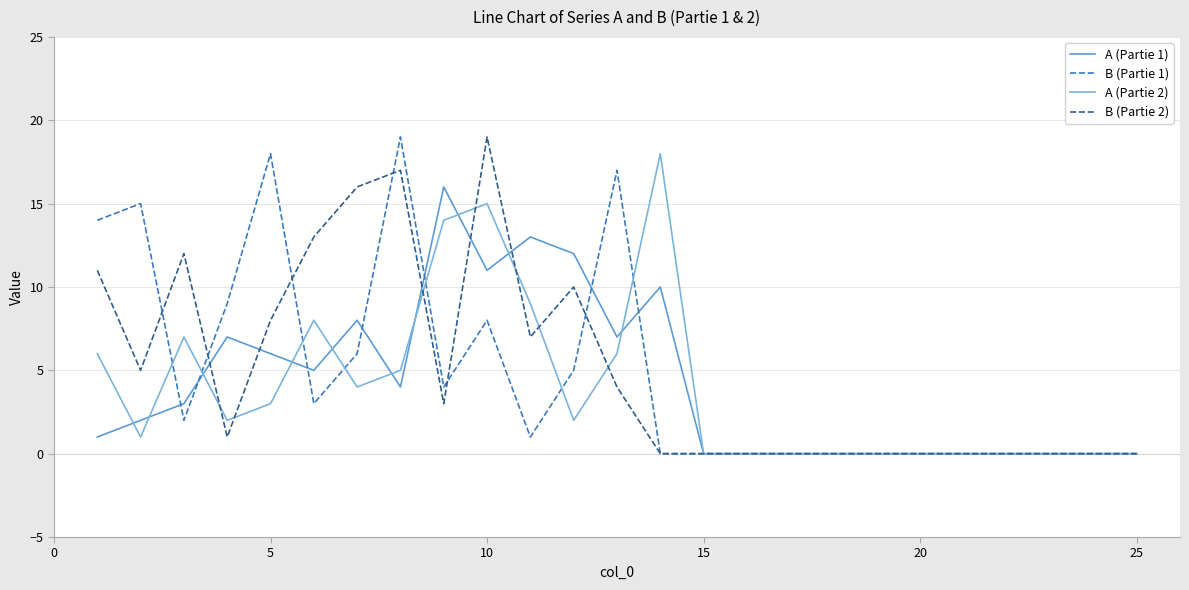

At how many categories does at least one series exceed 17?

4